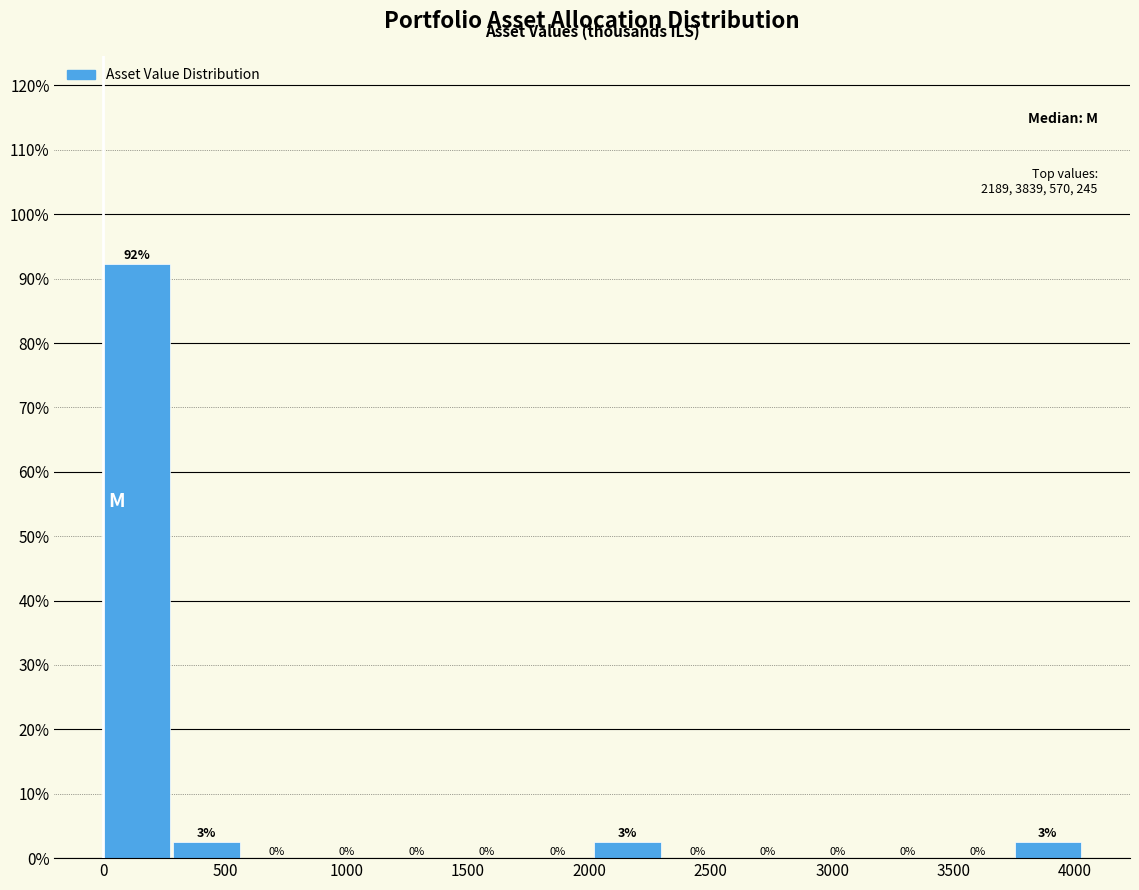

Which range on the x-axis has the tallest bar?

0 to 300